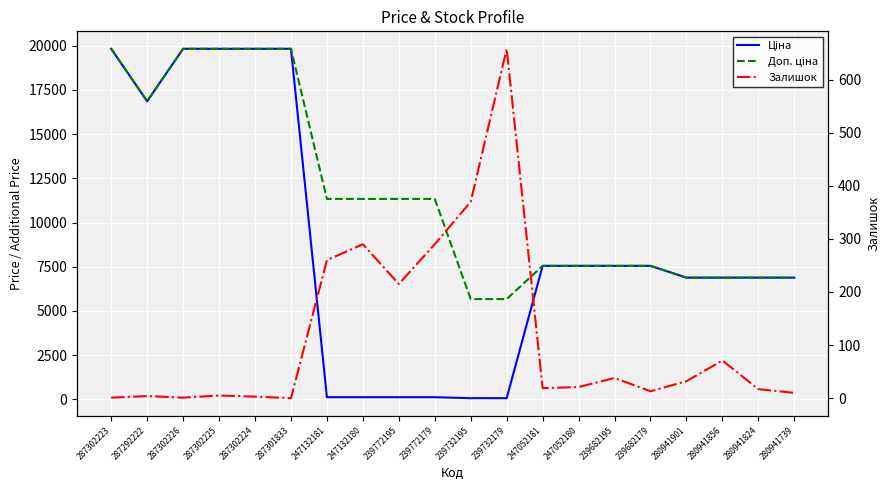

How many values in the Ціна series exceed 7545?

10